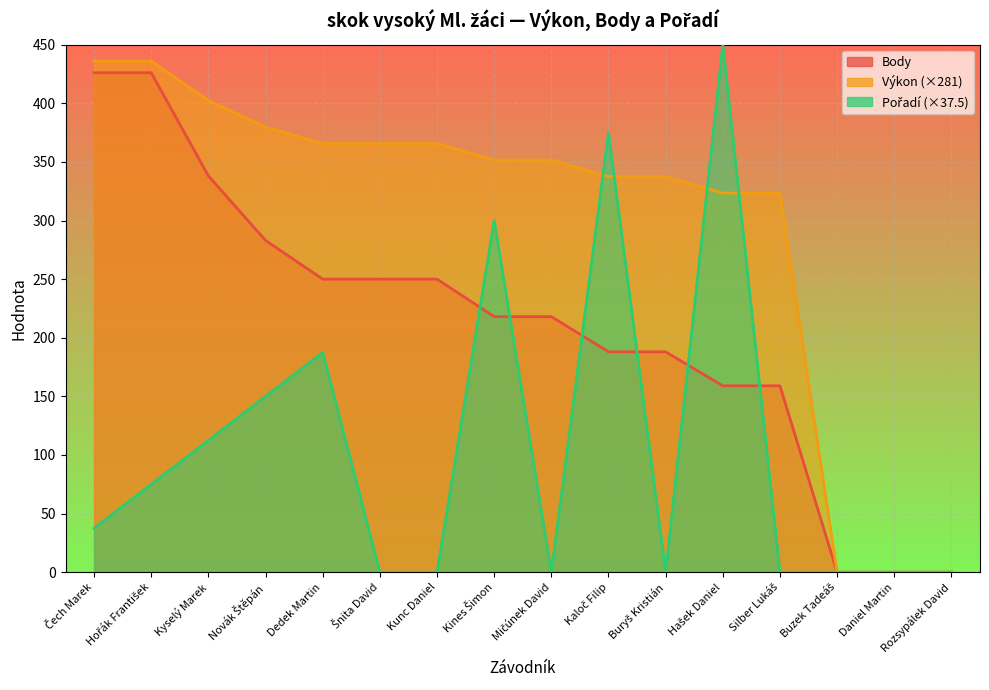

Rank the series at Kunc Daniel from highest to lowest value.

Výkon, Body, Pořadí